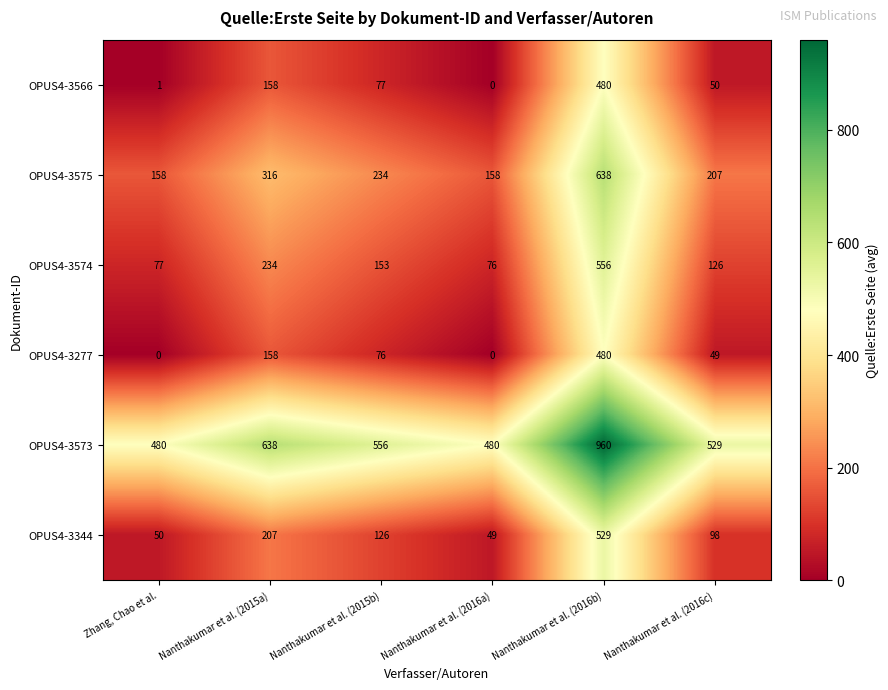

What is the difference between the OPUS4-3566 values at Nanthakumar et al. (2016c) and Nanthakumar et al. (2015a)?

108